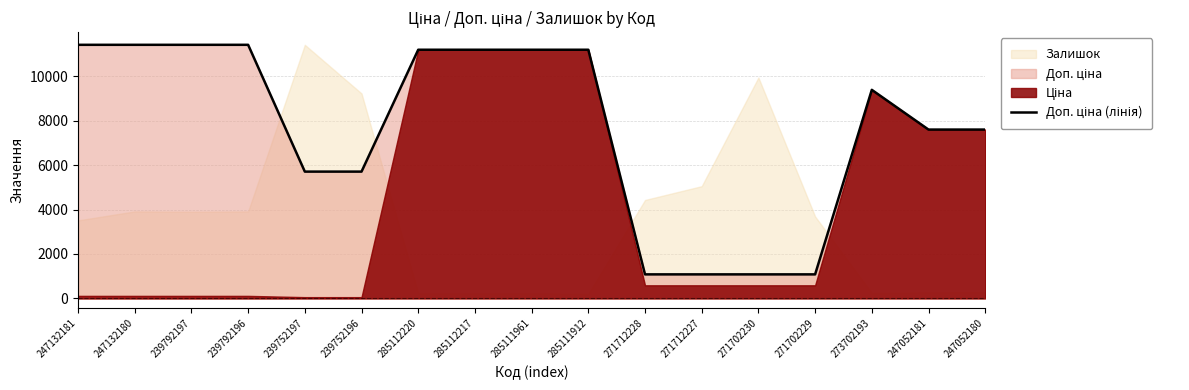

The chart shows a value of 9384.0 at 273702193. True or false?

True